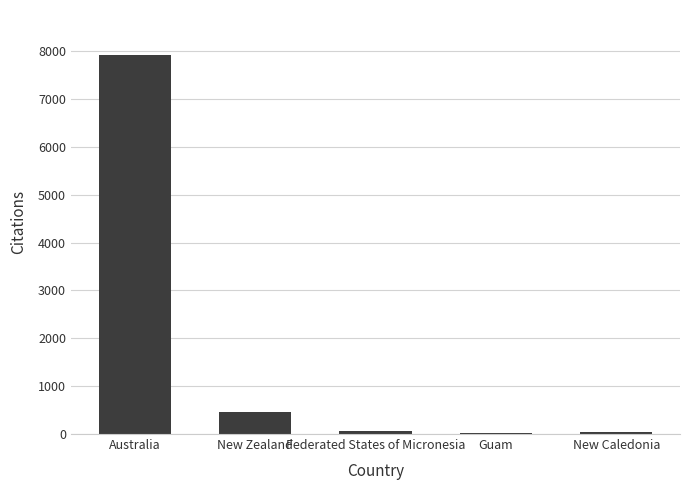

What is the average value?

1702